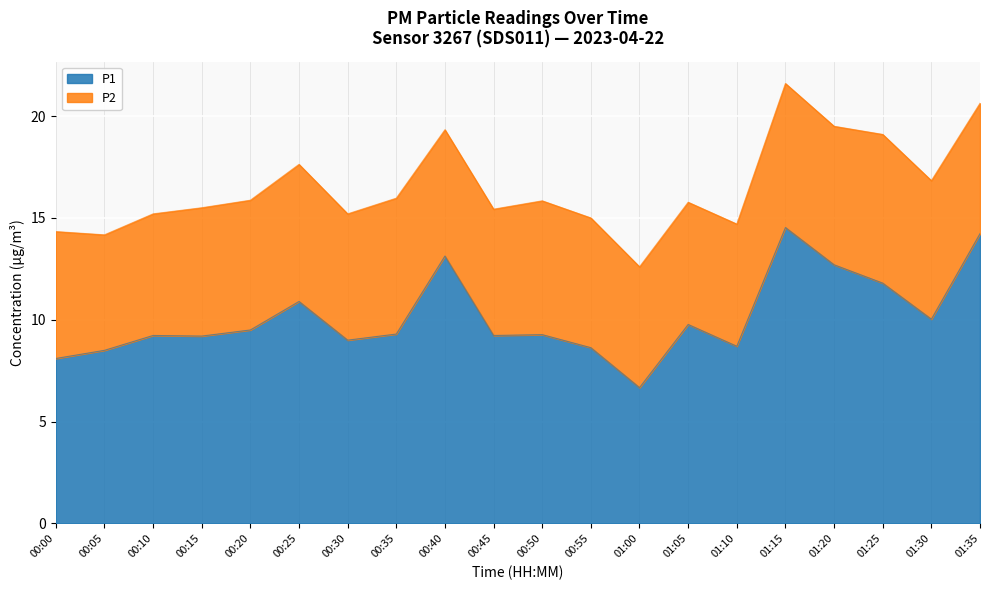

At which category does the chart reach its peak across all series?

01:15